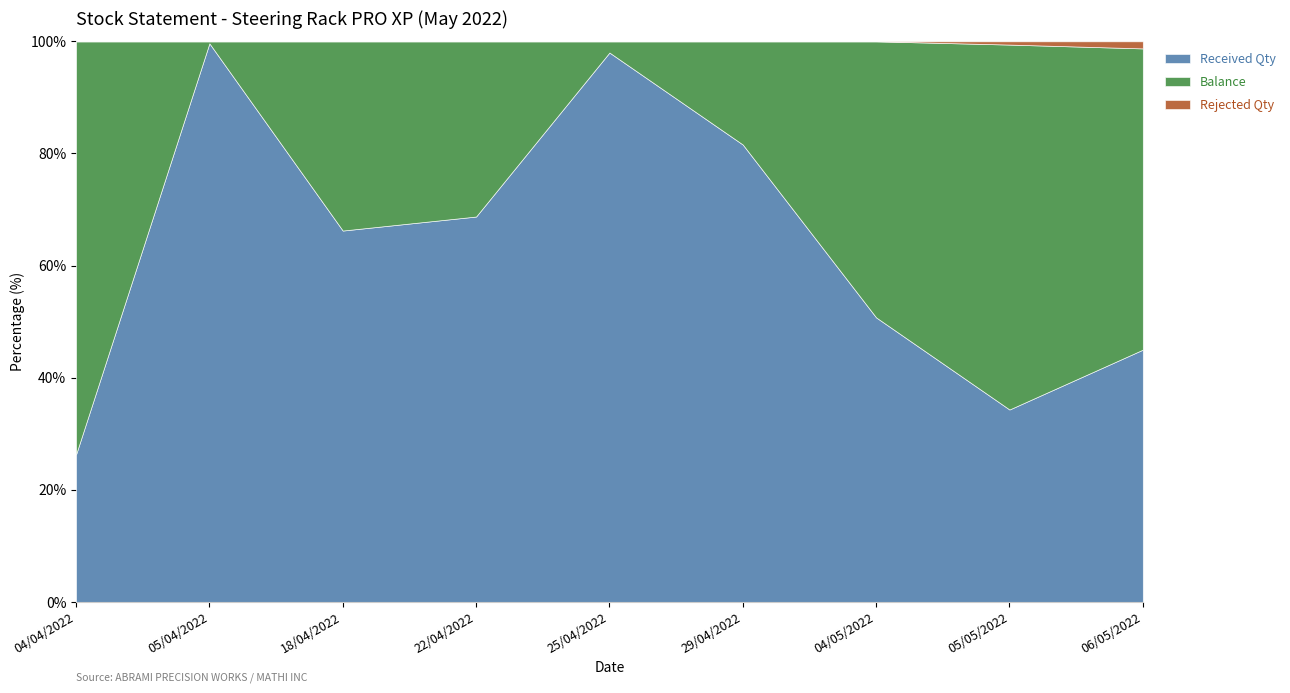

In Received Qty, how many points are higher than both neighbors (excluding endpoints)?

2